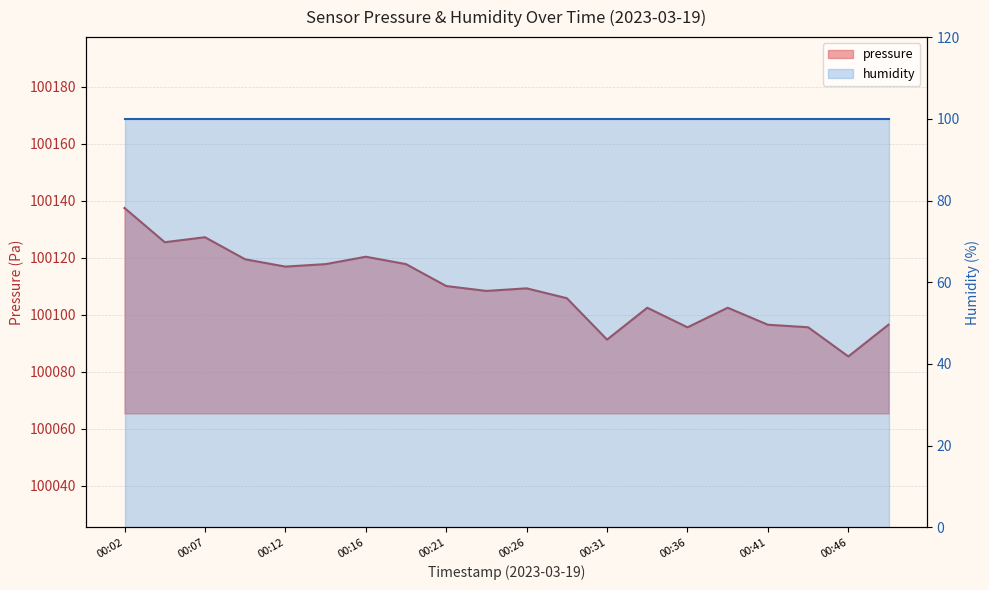

Between 00:36 and 00:48, which is larger?

00:48